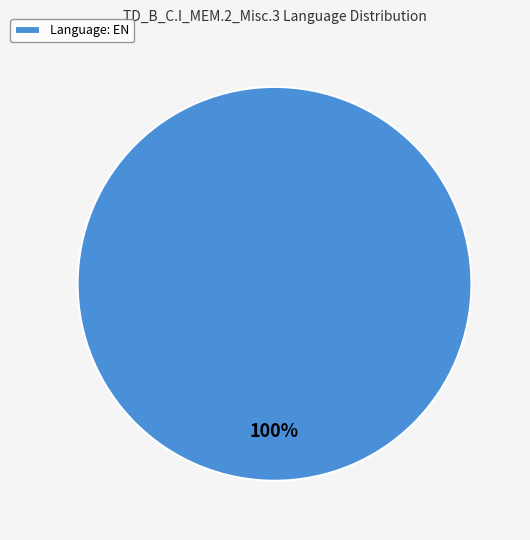

Is there a majority slice in this chart?

Yes